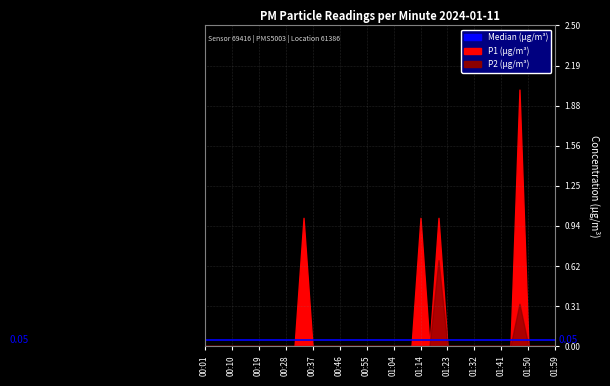

Which category has the highest value in the P1 series?

01:47